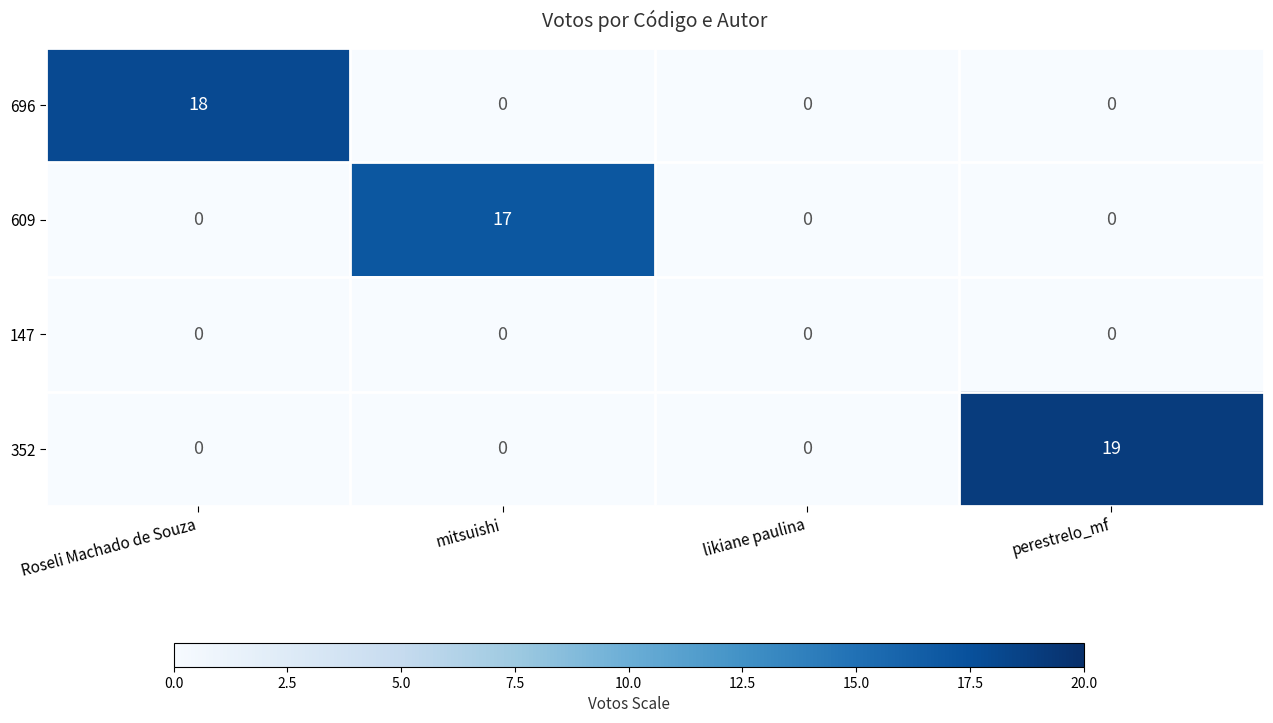

Which series has the largest total across all categories?

352